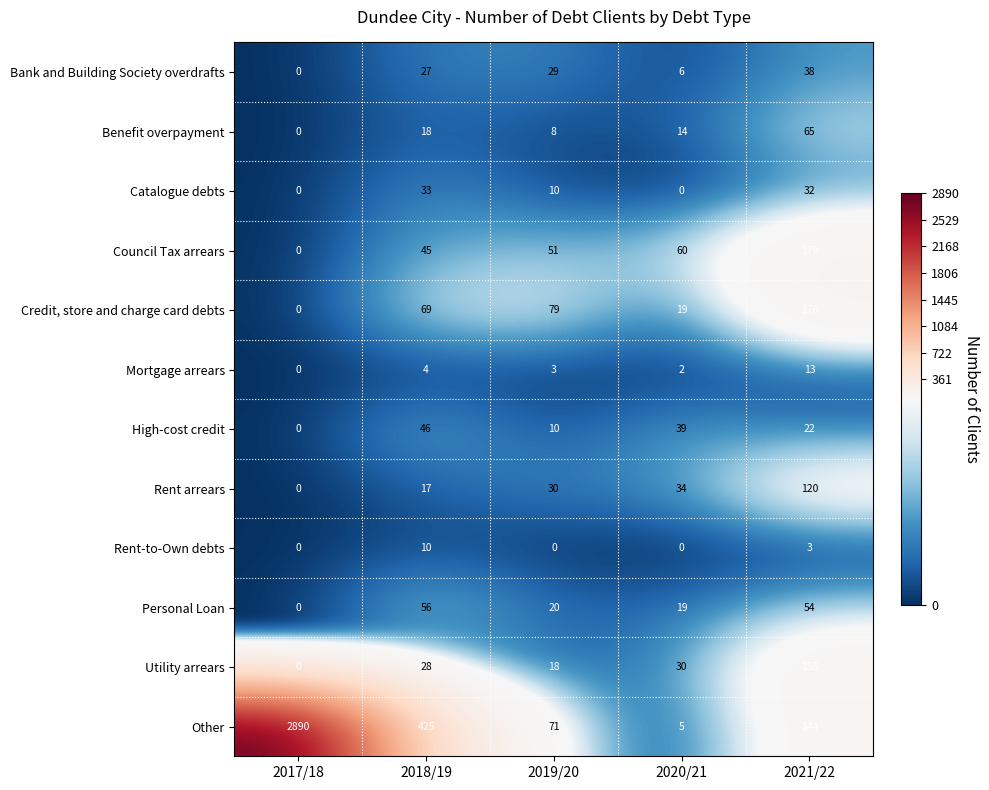

At which label does Other reach its minimum?

2020/21